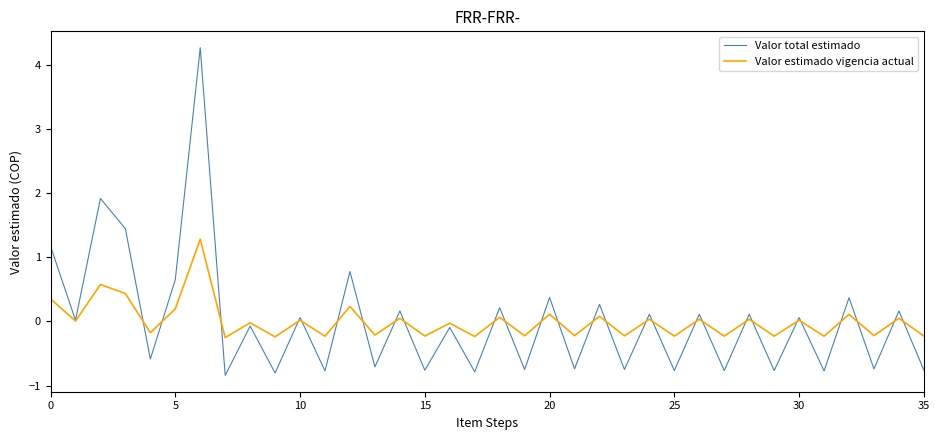

True or false: Valor total estimado has more than 0 interior local peaks.

True